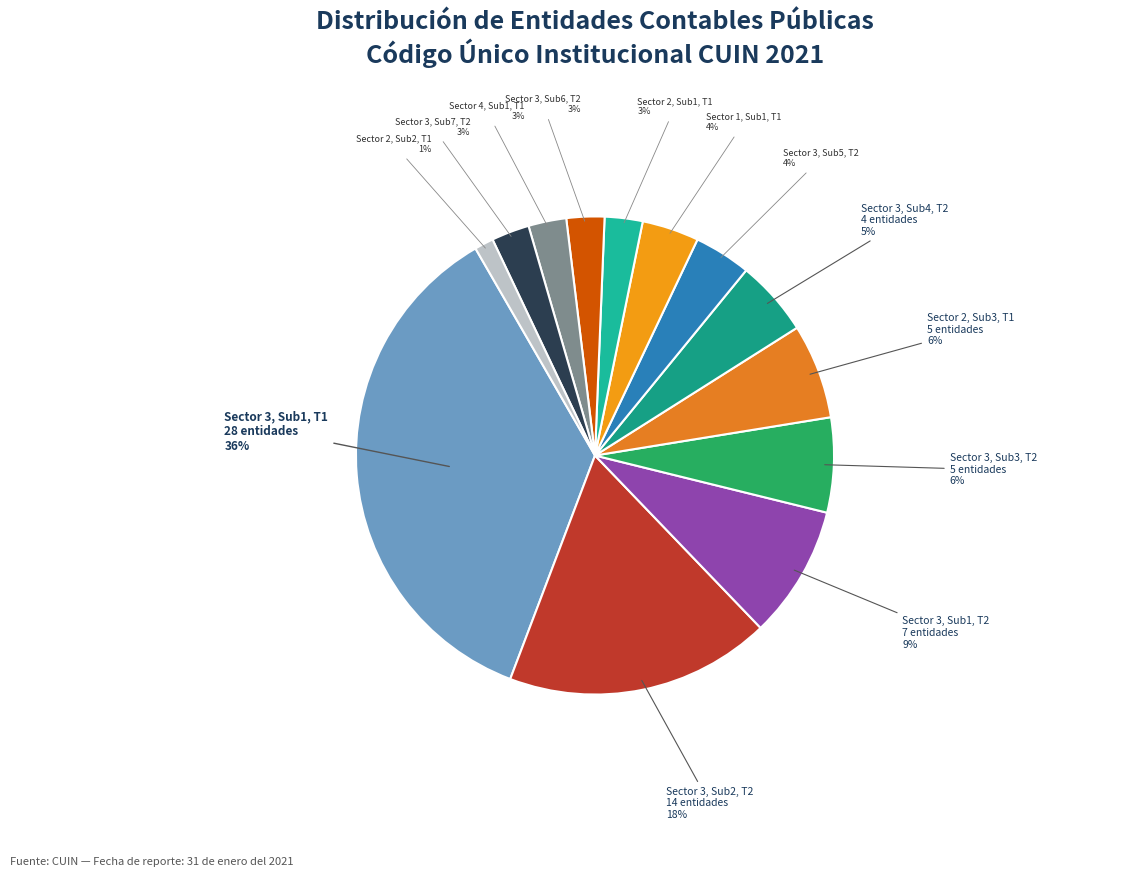

Which has a higher value, Sector 1, Sub1, T1 or Sector 3, Sub1, T2?

Sector 3, Sub1, T2